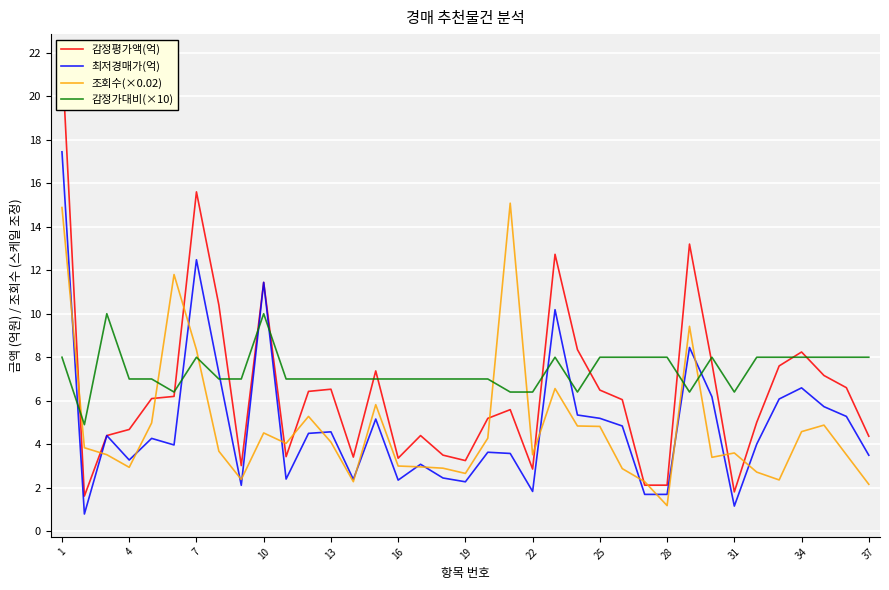

True or false: 최저경매가(억) has a value of 4.6 at 13.

True